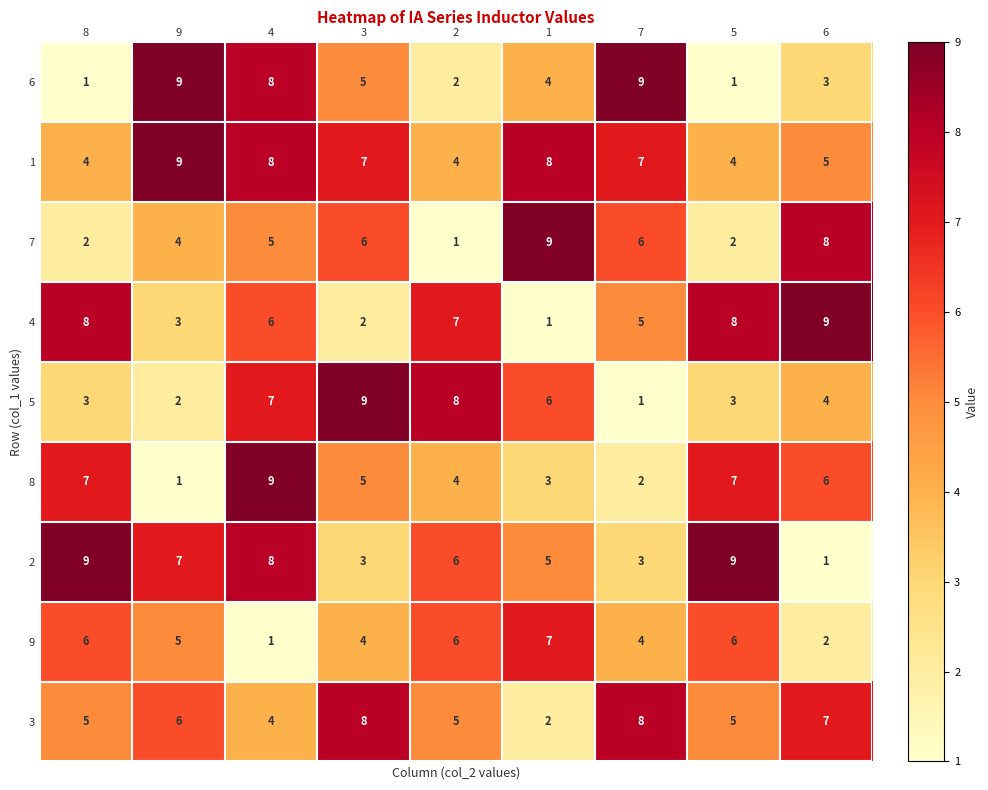

What is the maximum value shown in the chart?

9